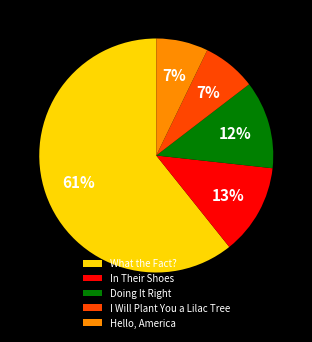

Which slice is the largest?

What the Fact?